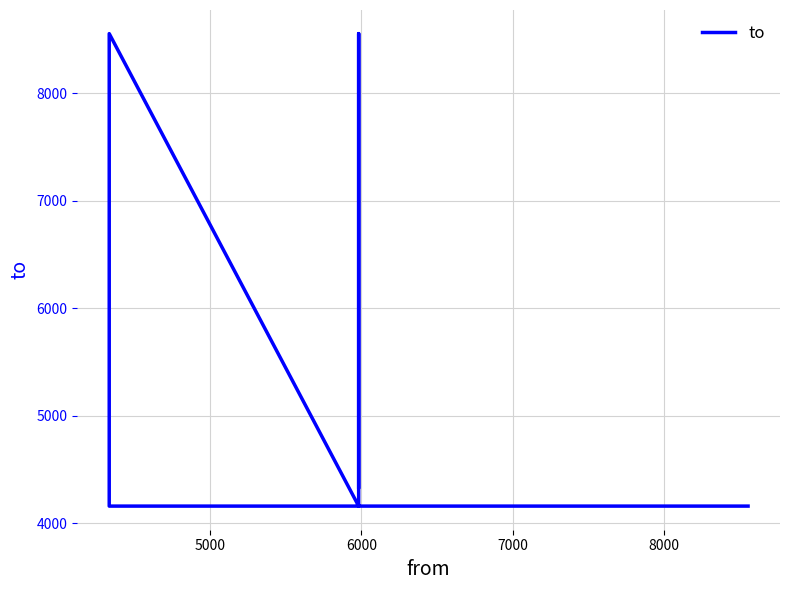

Reading left to right, list all the values displayed in this chart.

4158	4158	8553	4158	8553	4335